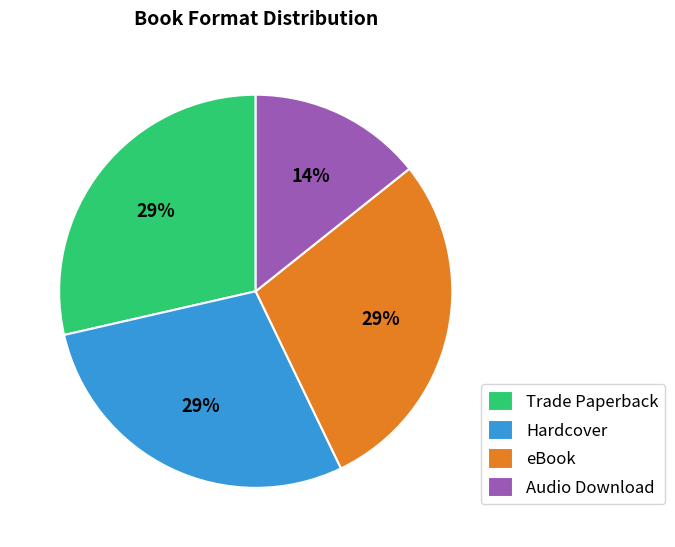

How many segments does this pie chart have?

4